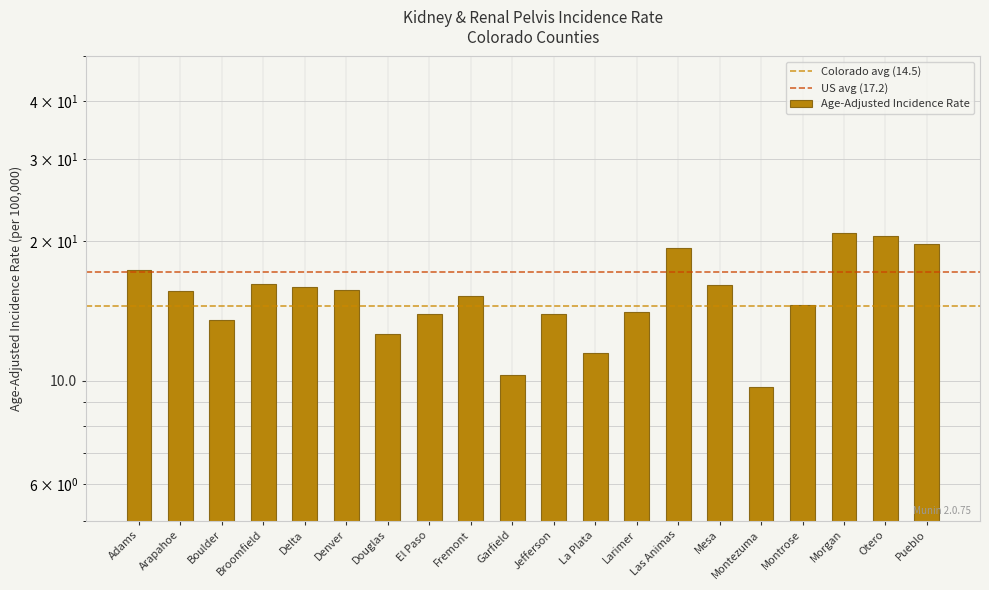

The chart shows a value of 9.7 at Montezuma. True or false?

True